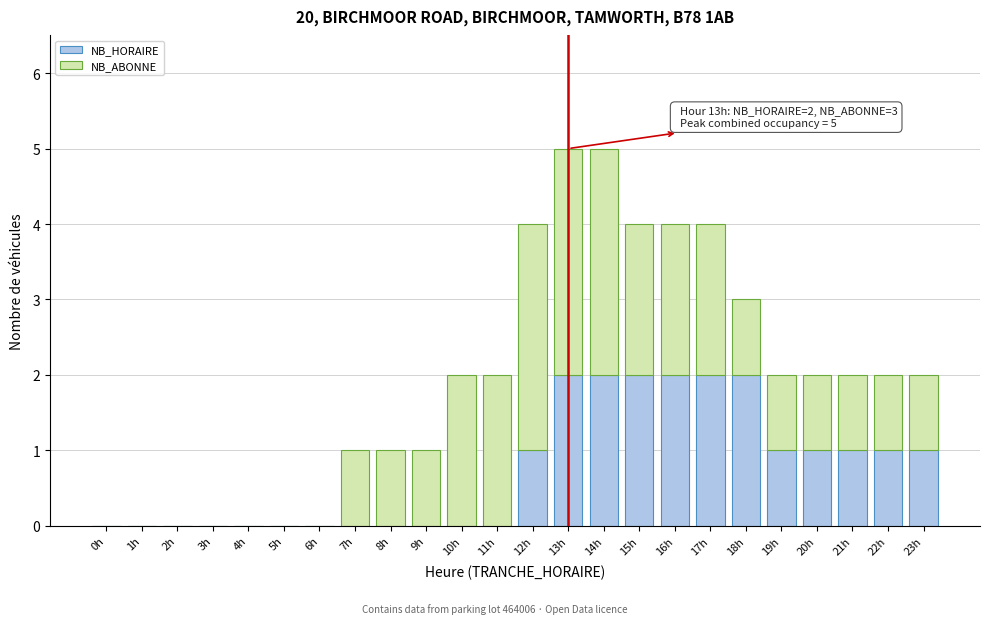

The NB_HORAIRE series shows 2 at 16h. True or false?

True